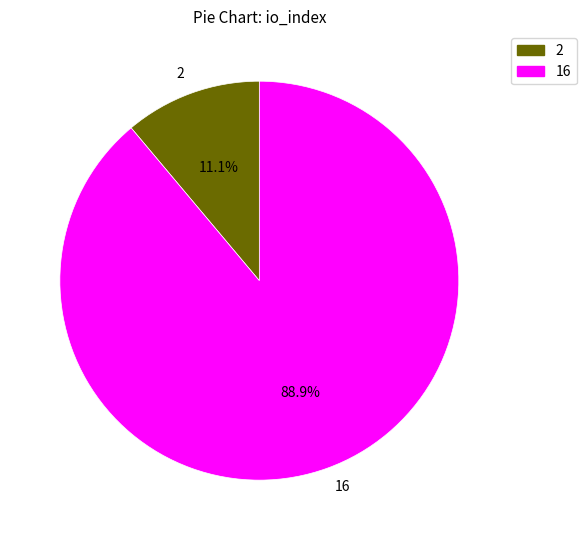

Count the number of slices in the pie.

2